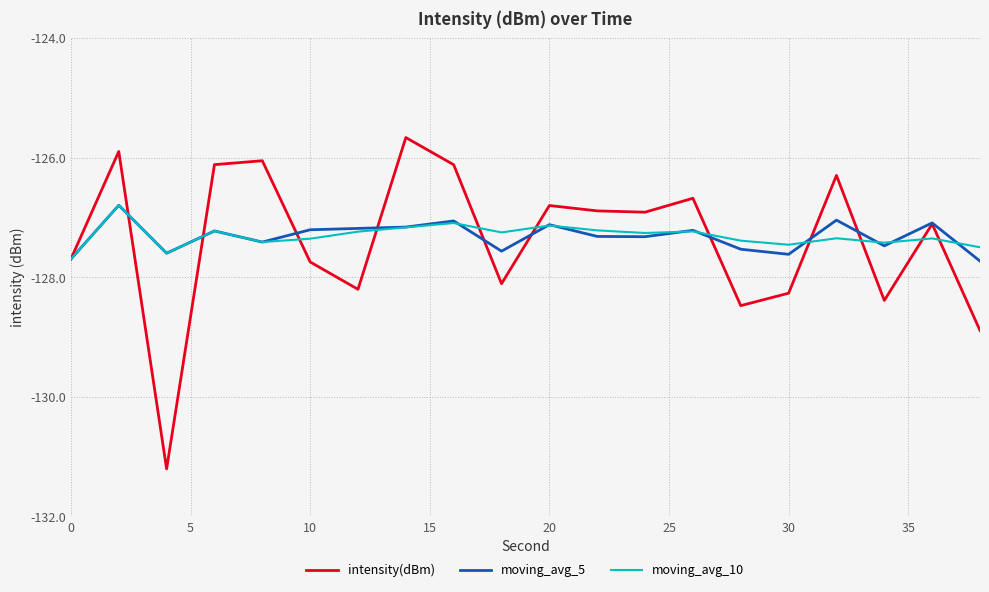

What is the maximum value shown in the chart?

-125.7